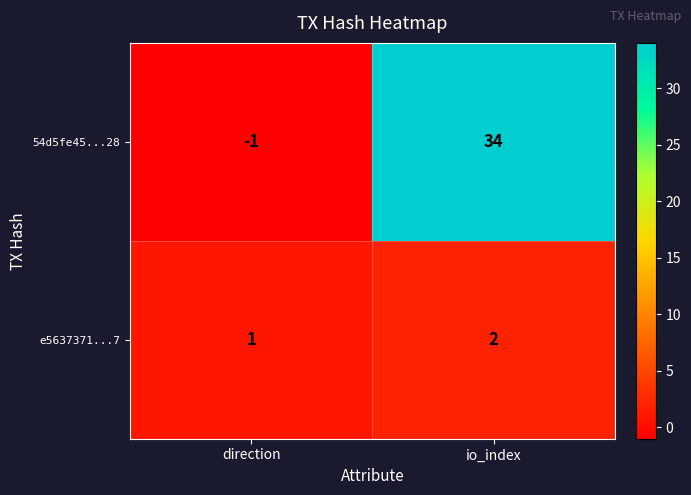

The value of 54d5fe45...28 at direction is -2. True or false?

False